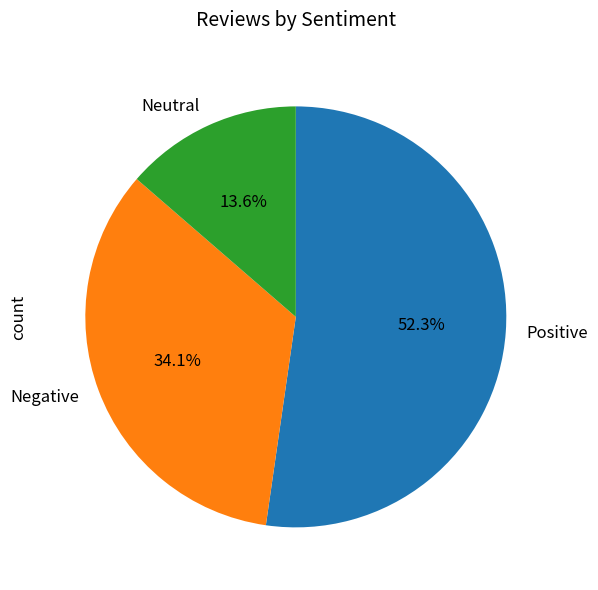

Rank the categories by value from lowest to highest.

Neutral, Negative, Positive